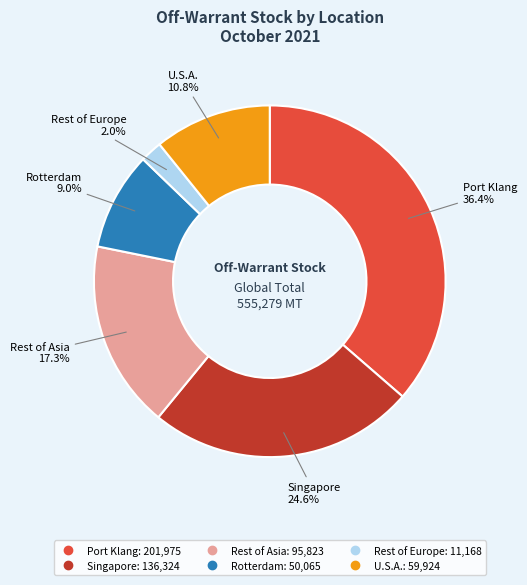

Is there a majority slice in this chart?

No